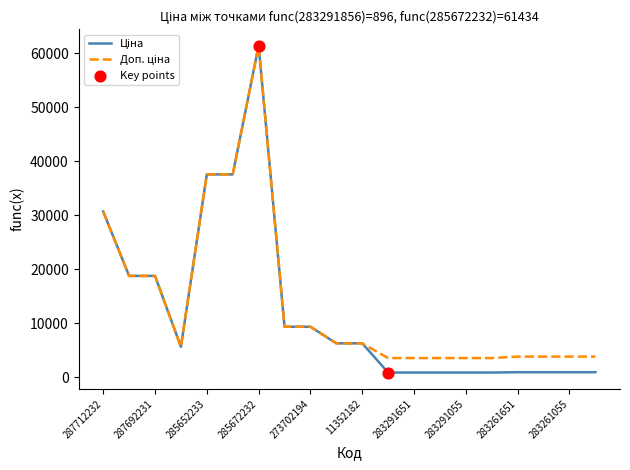

How many lines are shown in the chart?

2